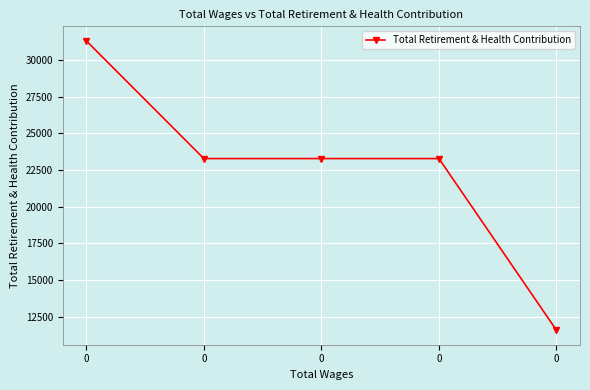

The value at 0 is 39122. True or false?

False